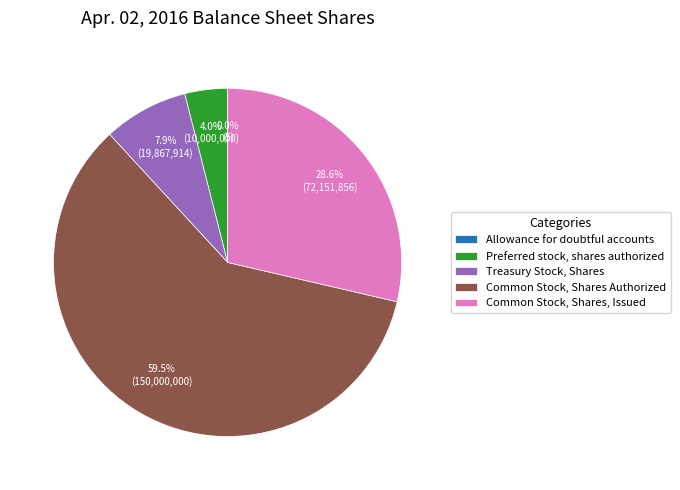

Between Common Stock, Shares Authorized and Preferred stock, shares authorized, which is larger?

Common Stock, Shares Authorized